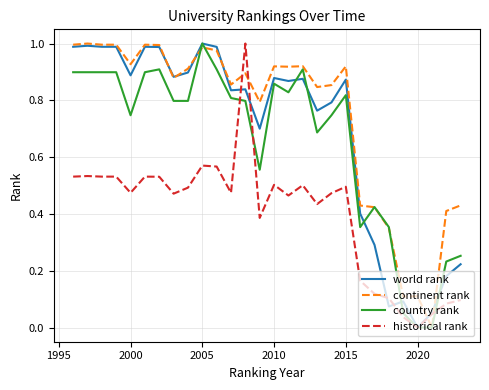

What are all the series names shown in the legend?

world rank, continent rank, country rank, historical rank